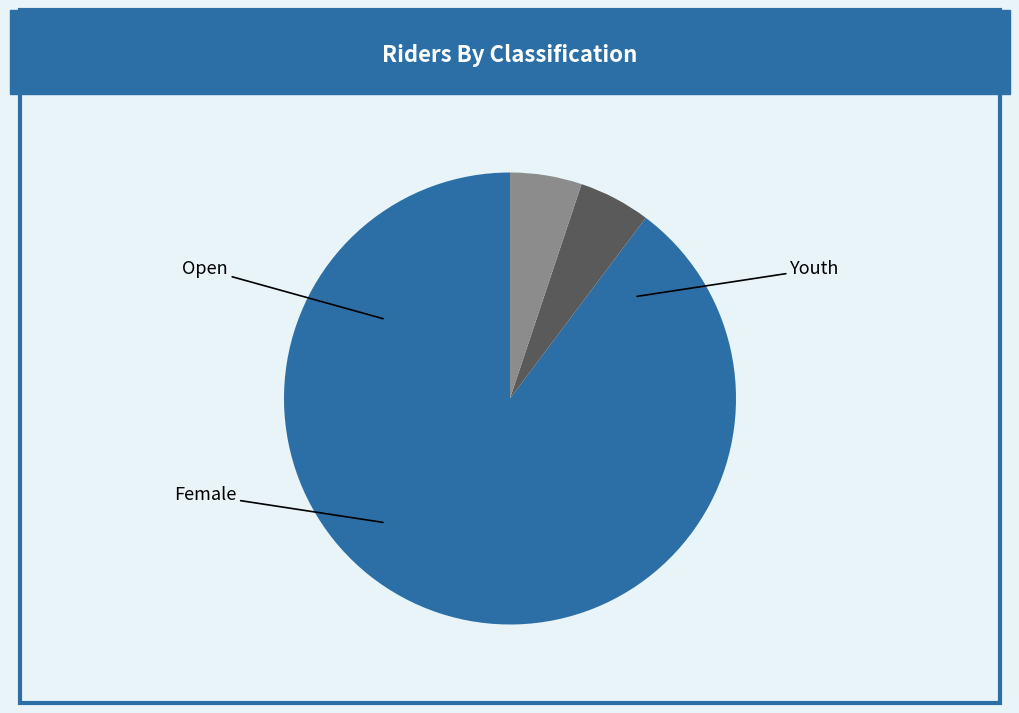

Is there a majority slice in this chart?

Yes